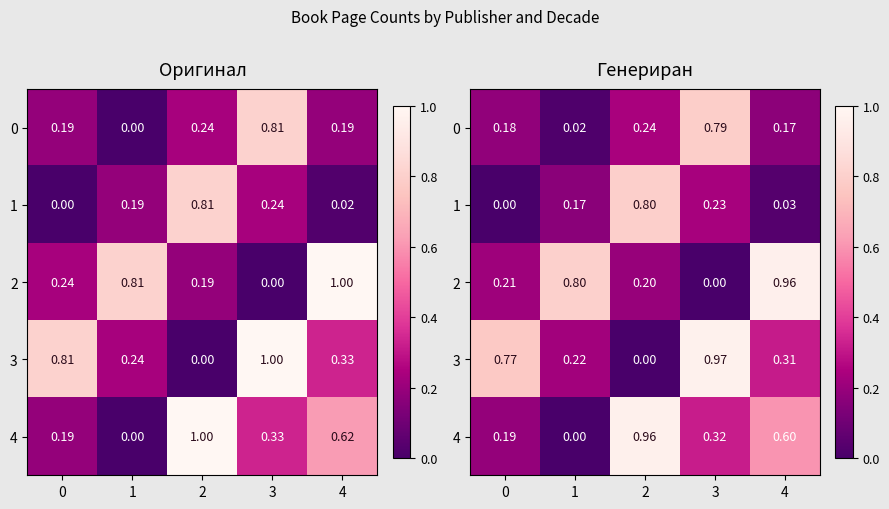

The value of 1 at 0 is 0.0. True or false?

True